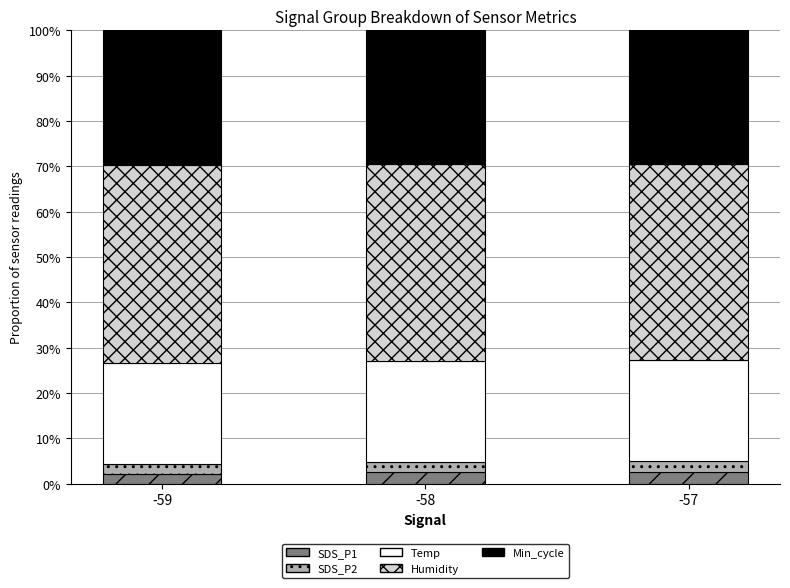

What is the total value across all series at -57?

100.0